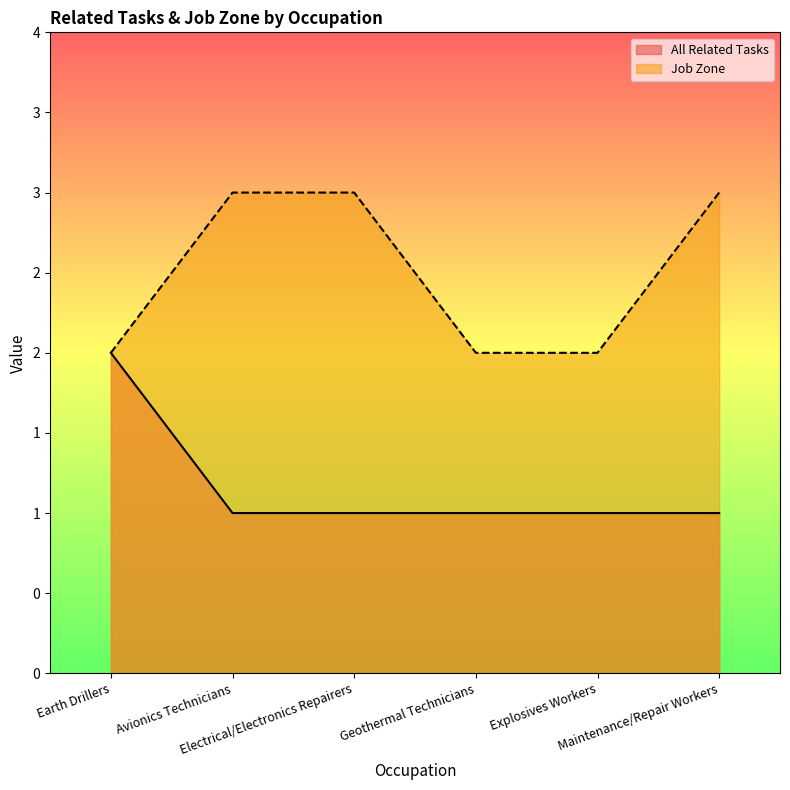

What is the value of the All Related Tasks point at the 4th from the left?

1